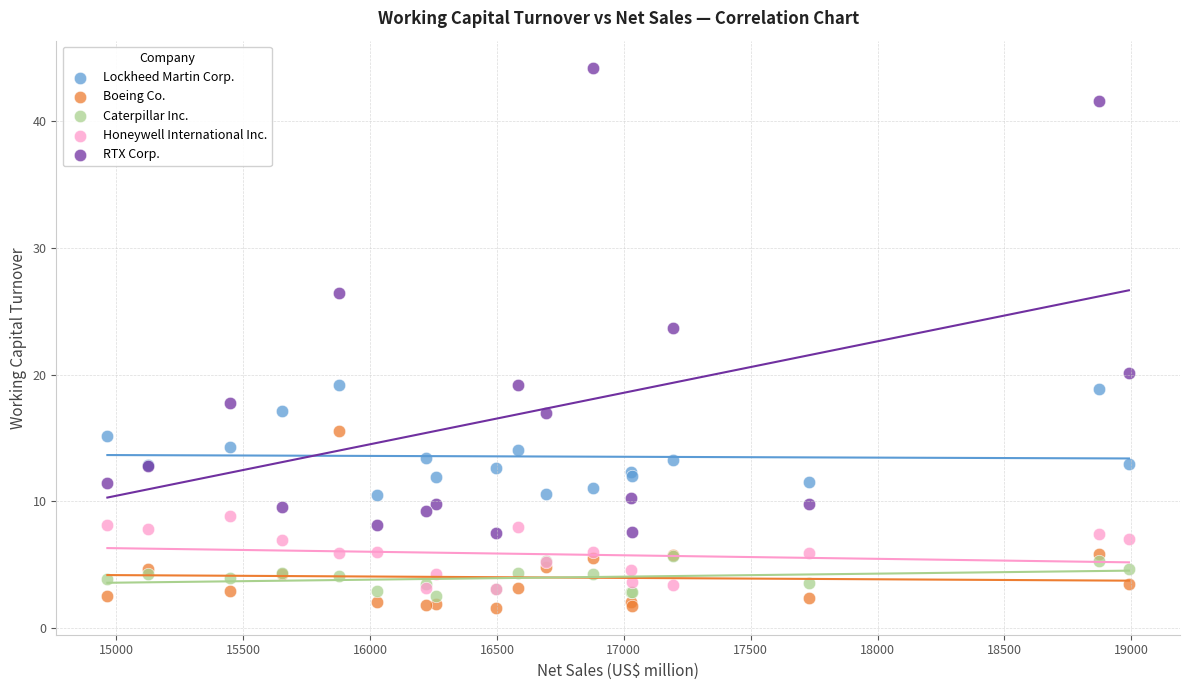

Which series contains the lowest Y value?

Boeing Co.